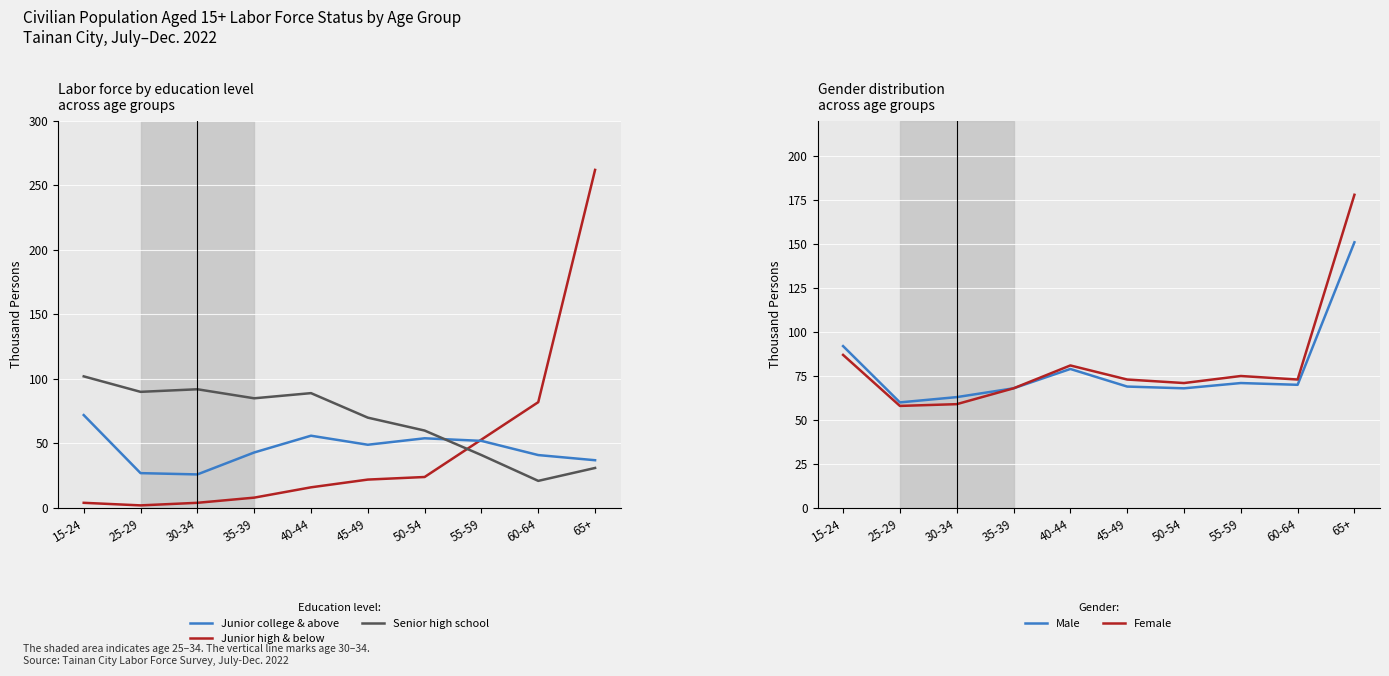

What is the approximate value of Male (Total) at 50-54, to the nearest 5?

70